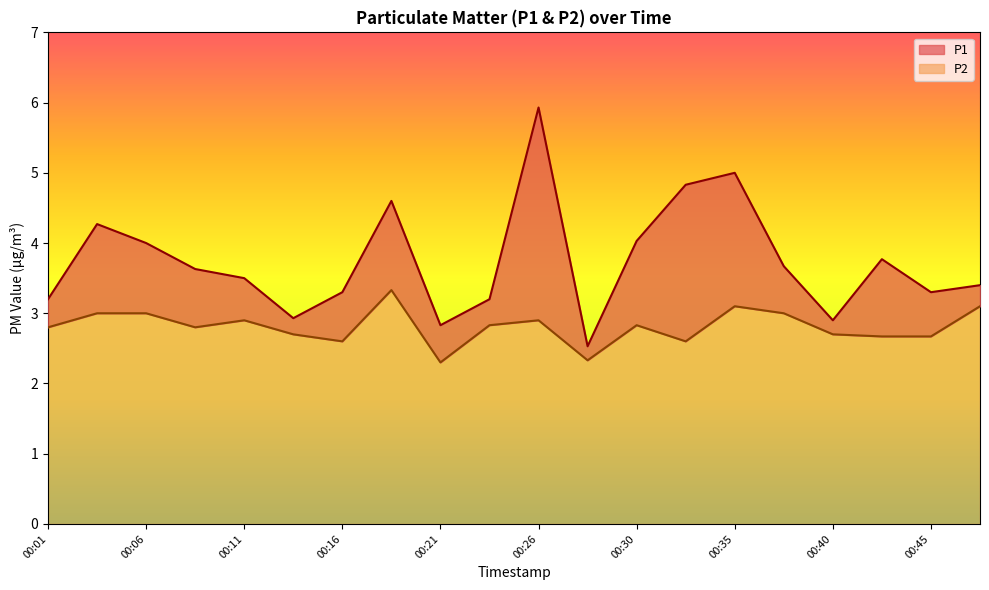

True or false: P2 and P1 intersect in this chart.

False